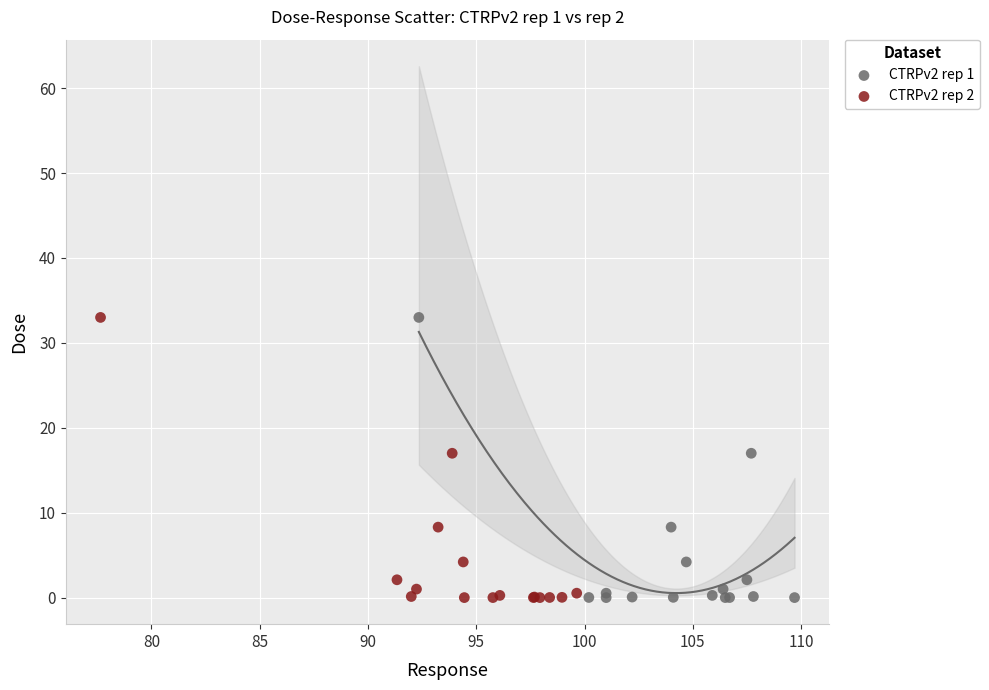

What are all the series names shown in the legend?

CTRPv2 rep 1, CTRPv2 rep 2